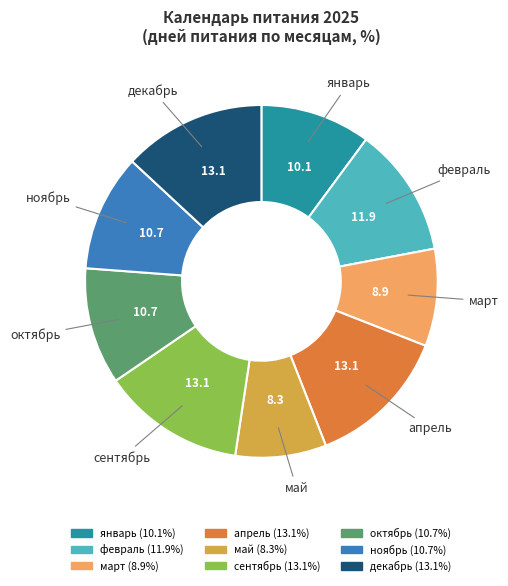

What is the smallest slice in the pie chart?

май